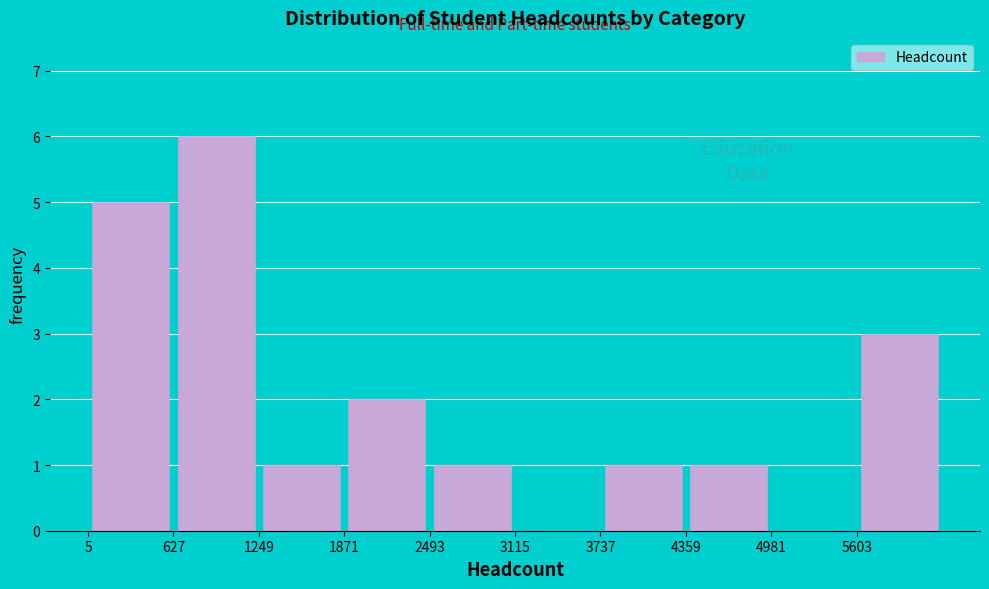

Which range on the x-axis has the tallest bar?

600 to 1200